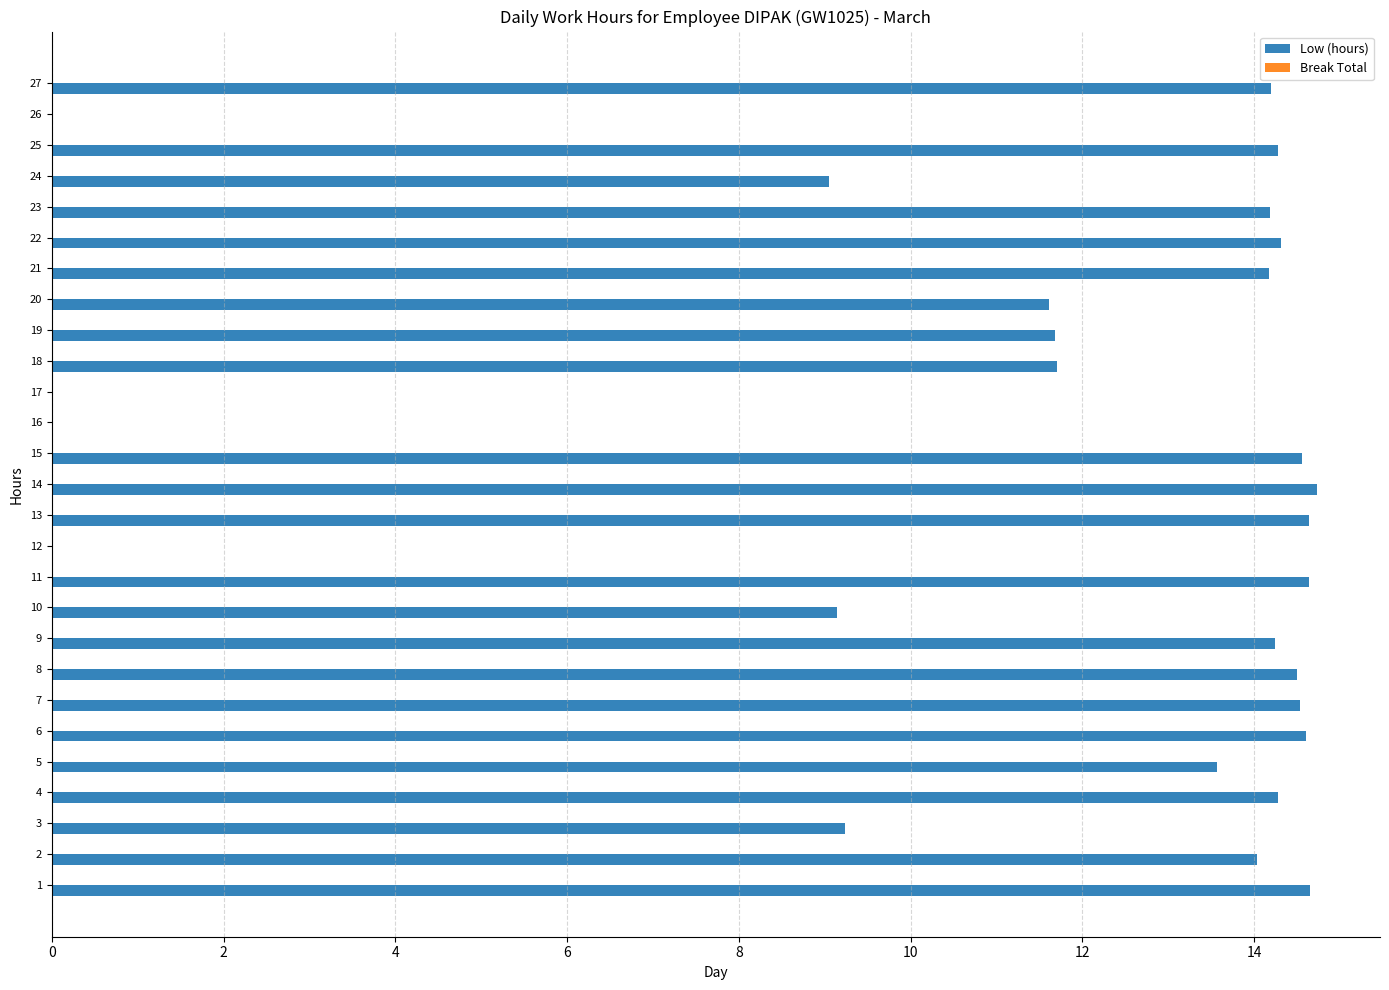

Are the bars horizontal?

Yes